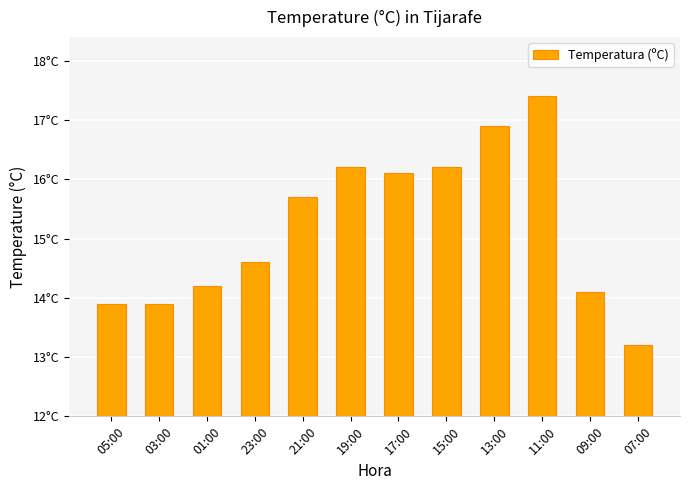

What is the difference between the maximum and second lowest values?

3.5